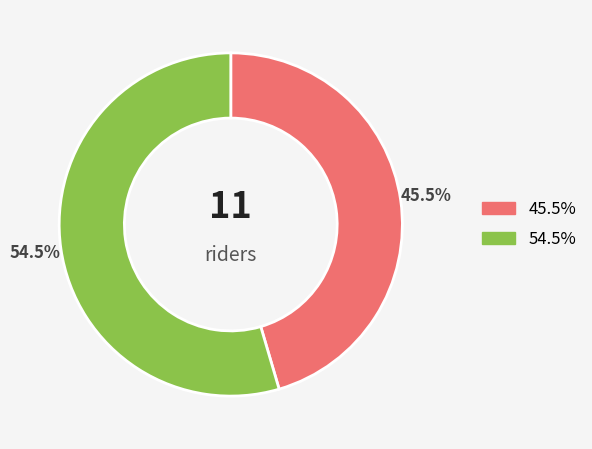

Is there any slice that represents more than half of the pie?

Yes